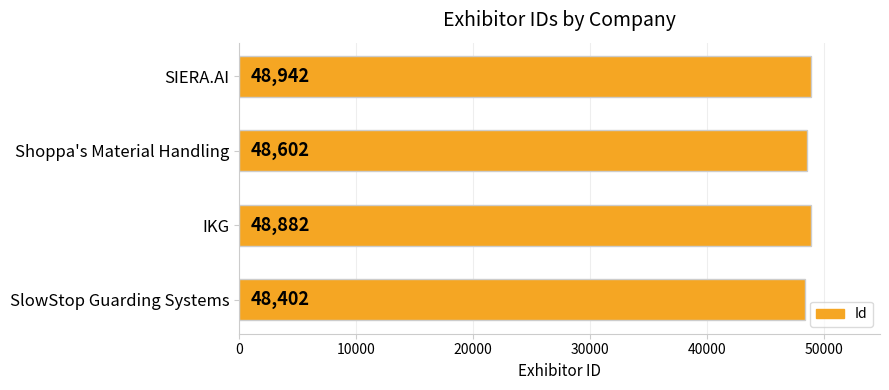

The value at SIERA.AI is 48942. True or false?

True